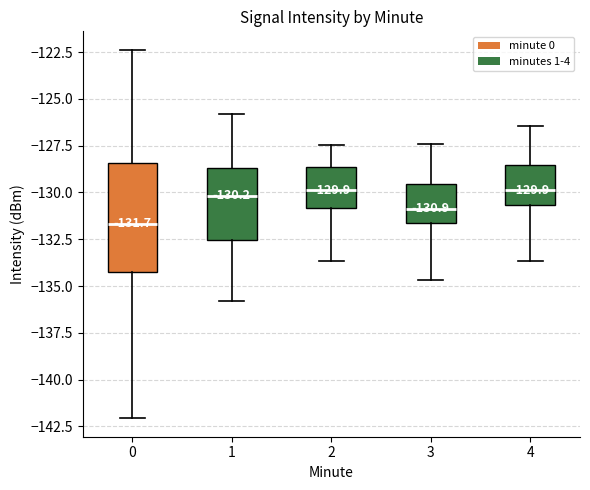

Which box is the tallest, from its lower edge to its upper edge?

0